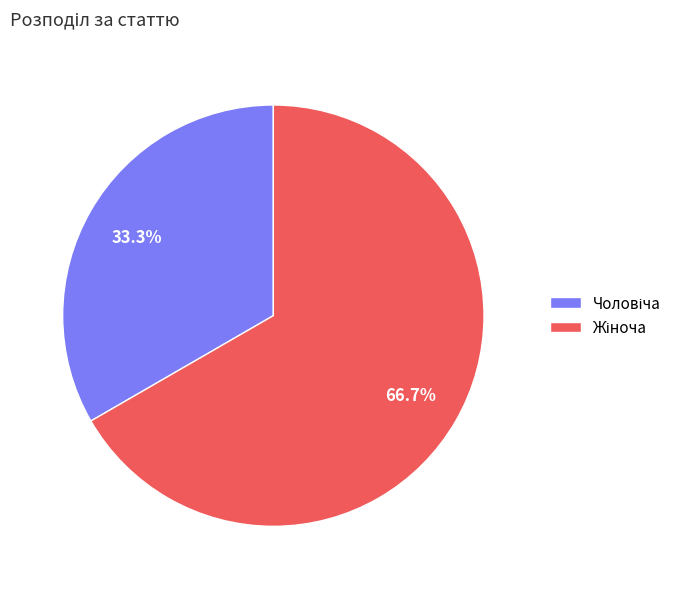

Is there a majority slice in this chart?

Yes